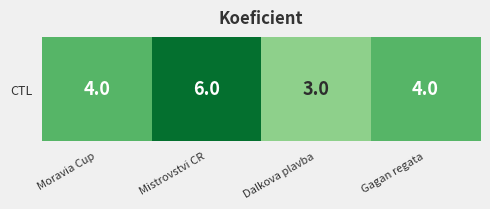

Reading left to right, transcribe all the data shown in this chart.

4	6	3	4